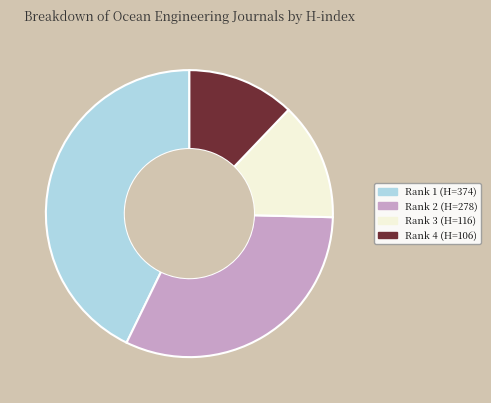

Is Rank 1 (H=374) the majority of the pie?

No